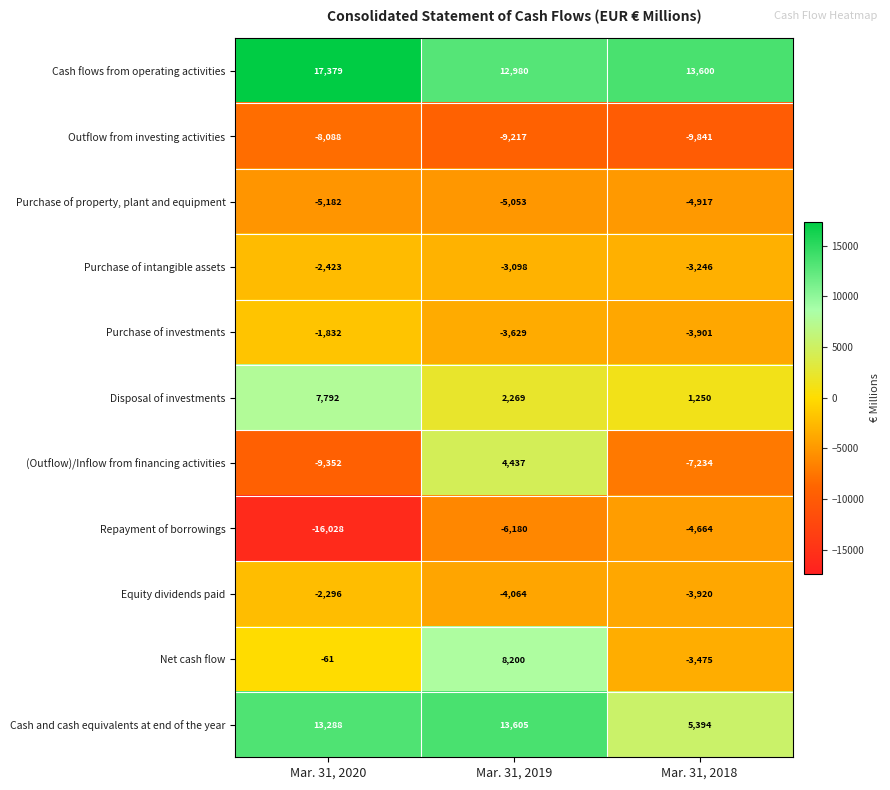

What is the sum of all Purchase of property, plant and equipment values?

-15152